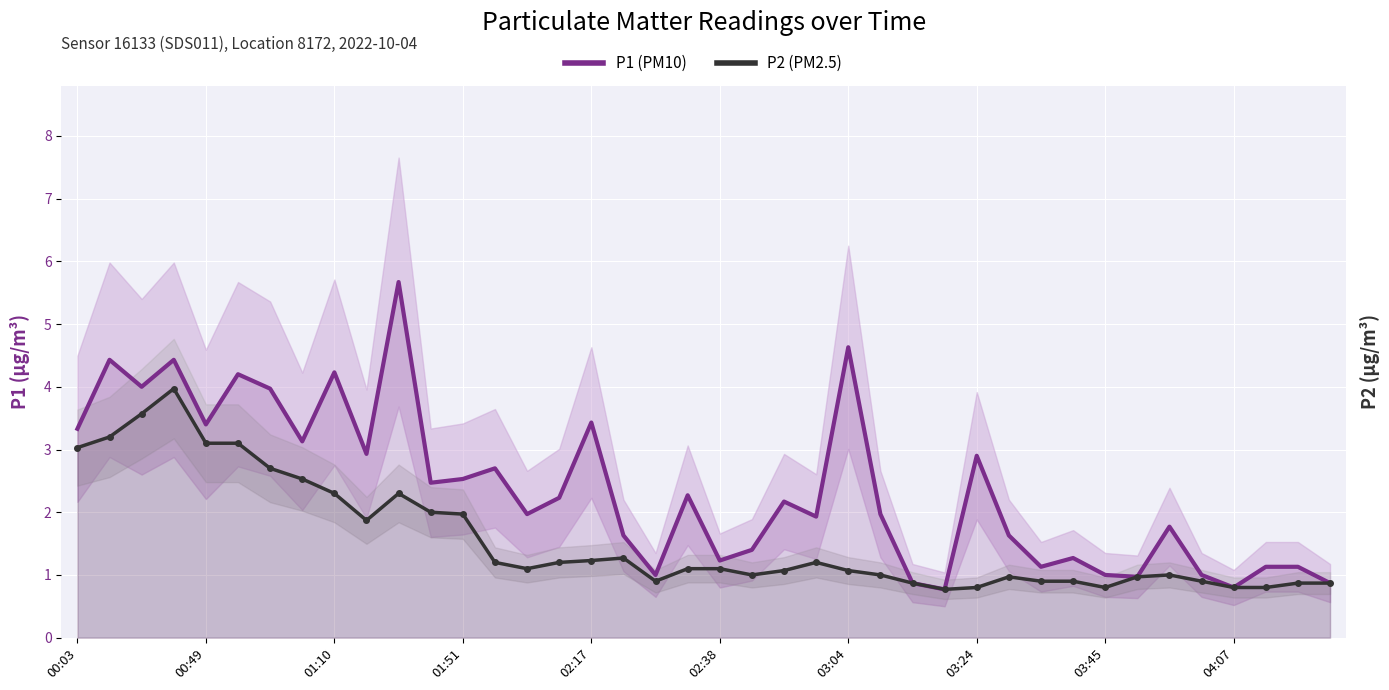

The value of P2 (PM2.5) at 18 is 0.9. True or false?

True